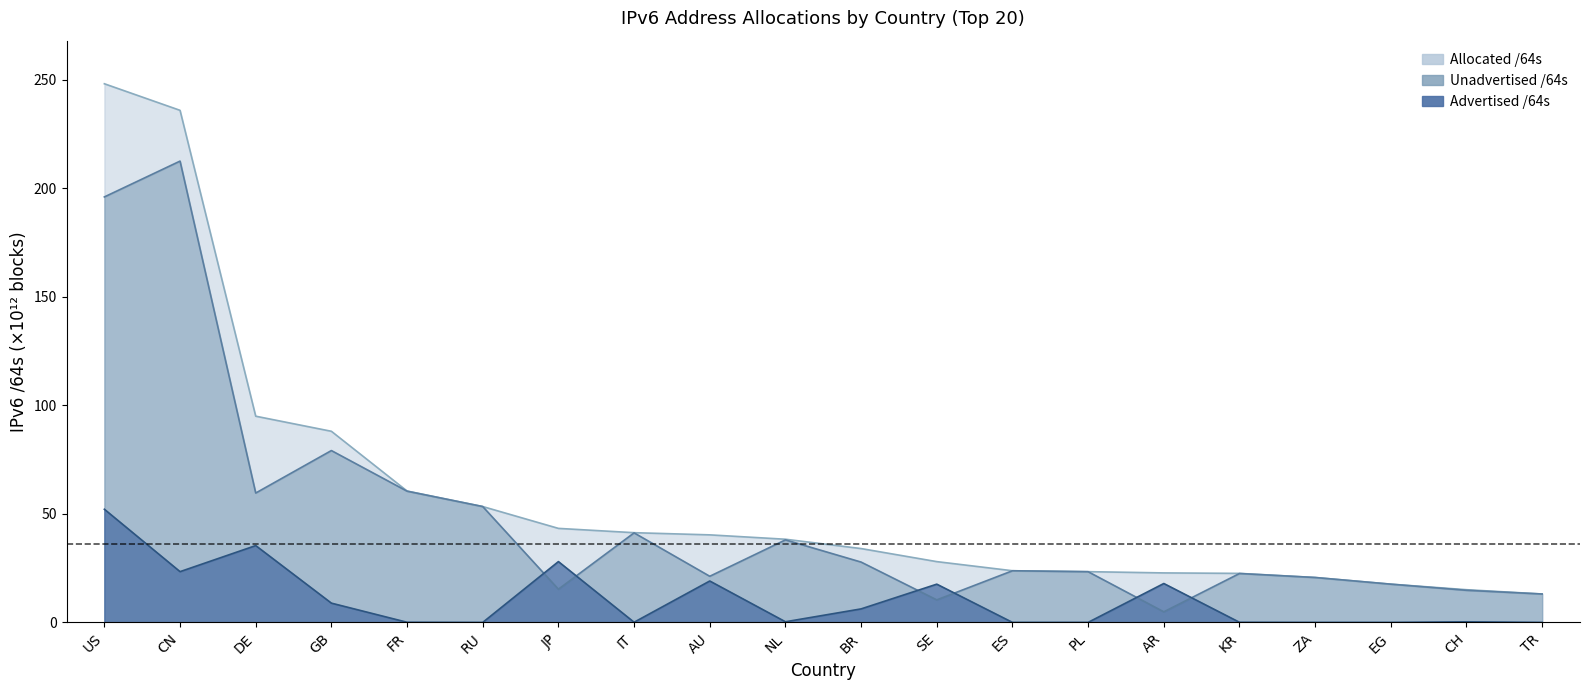

What is the label of the 3rd point from the left?

DE